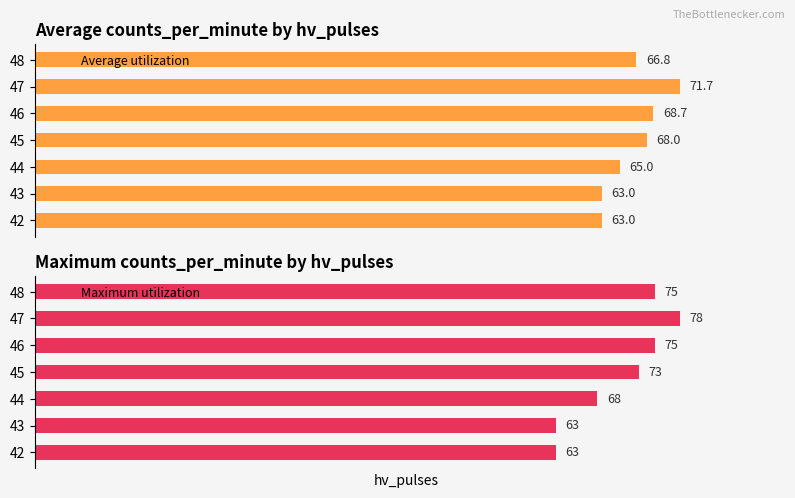

Does the chart contain any negative values?

No